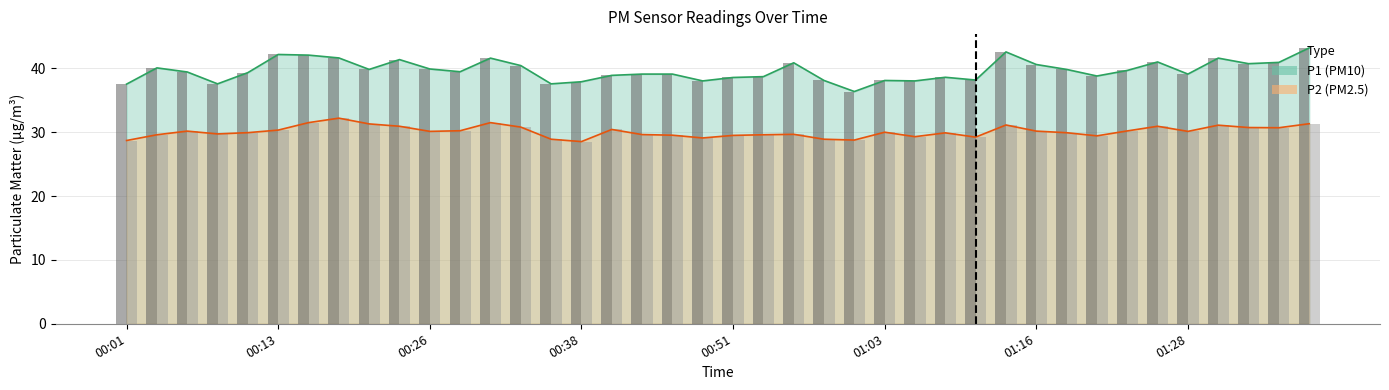

Reading left to right, list all the values displayed in this chart.

P1: 00:01=37.5	00:04=40.1	00:06=39.4	00:09=37.6	00:11=39.3	00:13=42.2	00:16=42.1	00:18=41.6	00:21=39.8	00:23=41.4	00:26=39.9	00:28=39.5	00:31=41.6	00:33=40.4	00:36=37.6	00:38=37.9	00:40=38.9	00:43=39.1	00:46=39.1	00:48=38.0	00:51=38.6	00:53=38.7	00:56=40.9	00:58=38.1	01:01=36.4	01:03=38.1	01:06=38.0	01:08=38.6	01:11=38.2	01:13=42.6	01:16=40.6	01:18=39.8	01:21=38.8	01:23=39.7	01:25=41.0	01:28=39.1	01:30=41.6	01:33=40.7	01:35=40.9	01:38=43.2
P2: 00:01=28.7	00:04=29.6	00:06=30.2	00:09=29.7	00:11=29.9	00:13=30.3	00:16=31.5	00:18=32.2	00:21=31.3	00:23=30.9	00:26=30.1	00:28=30.2	00:31=31.5	00:33=30.8	00:36=28.9	00:38=28.5	00:40=30.4	00:43=29.6	00:46=29.5	00:48=29.1	00:51=29.5	00:53=29.6	00:56=29.7	00:58=28.9	01:01=28.8	01:03=30.0	01:06=29.3	01:08=29.9	01:11=29.2	01:13=31.1	01:16=30.2	01:18=29.9	01:21=29.4	01:23=30.2	01:25=30.9	01:28=30.1	01:30=31.1	01:33=30.7	01:35=30.7	01:38=31.3